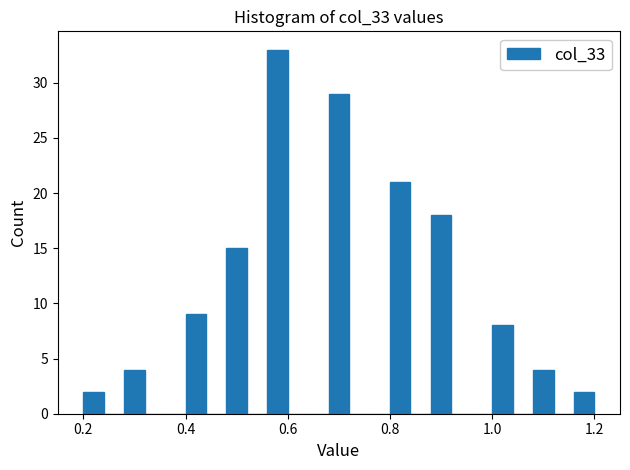

Around what value on the x-axis is the tallest bar? Give the approximate position of its centre, as read against the axis.

0.58